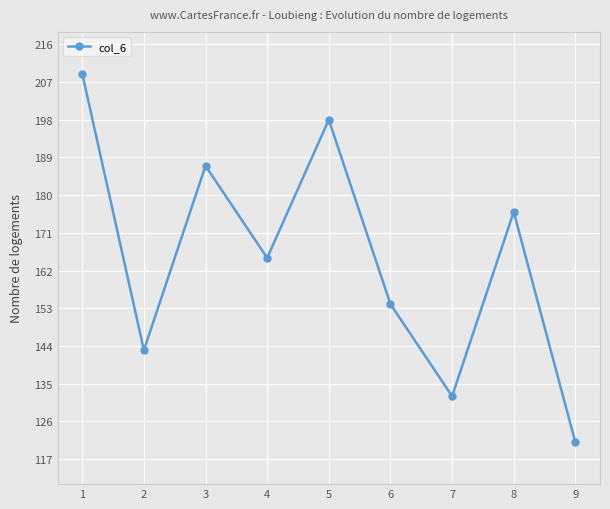

What is the sum of the values at 1 and 8?

385